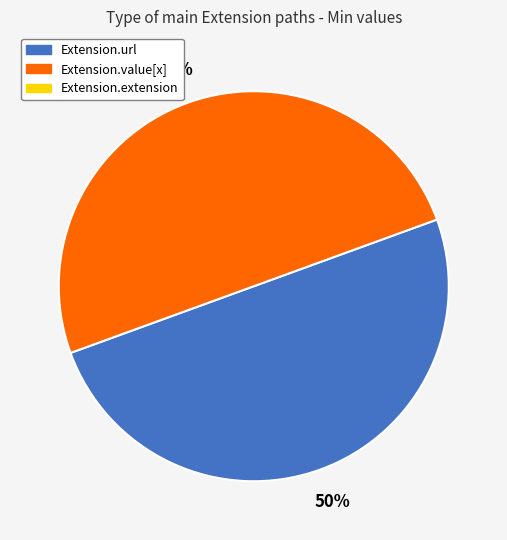

Count the number of slices in the pie.

2